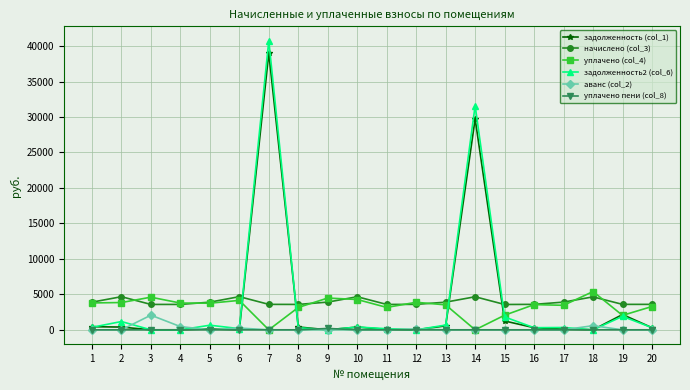

True or false: аванс (col_2) has more than 1 interior local peaks.

True